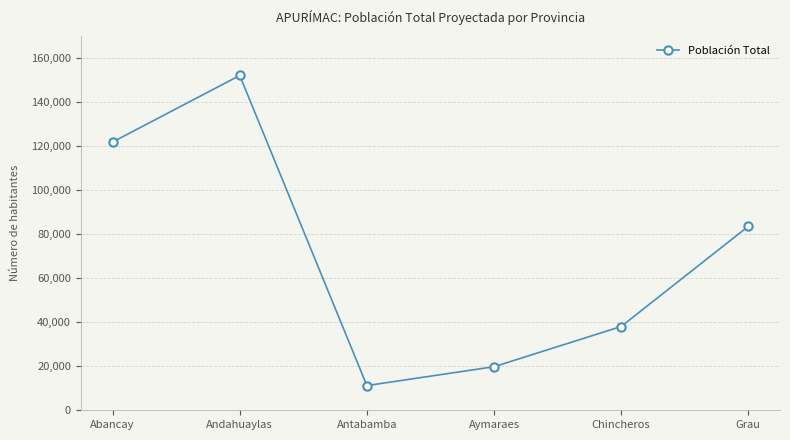

How many lines are shown in the chart?

1